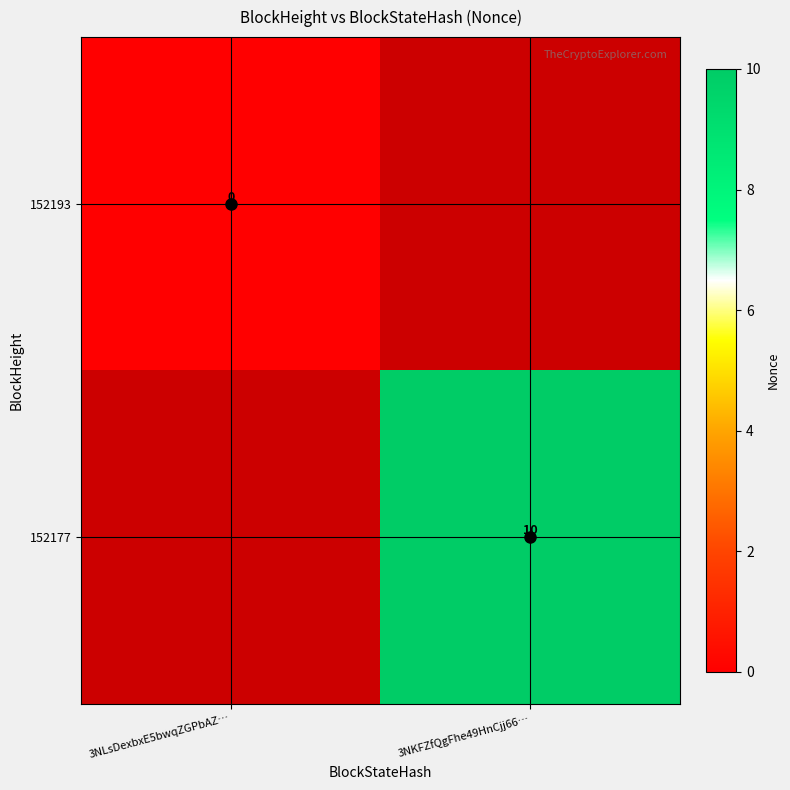

The 152177 series shows 16 at 3NKFZfQgFhe49HnCjj66…. True or false?

False